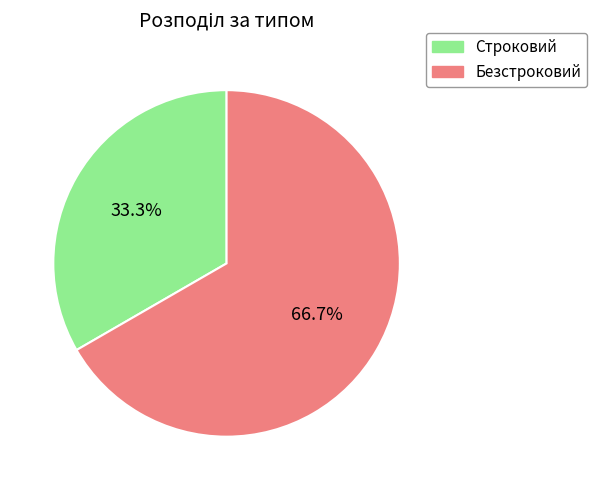

What portion of the pie excludes Безстроковий?

33.3%